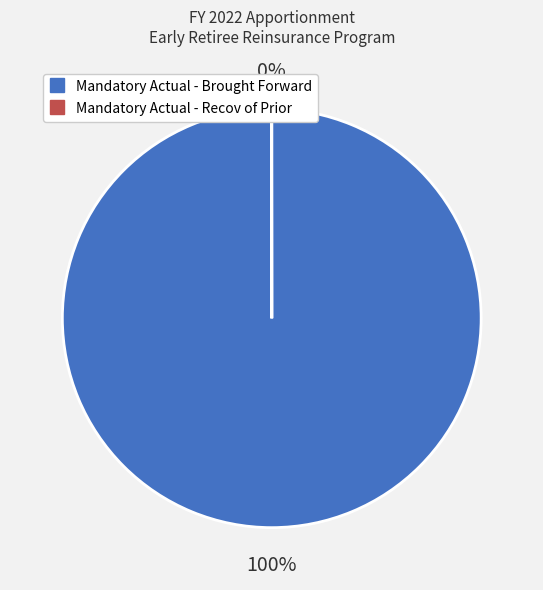

To the nearest percent, what is the average slice percentage?

50%